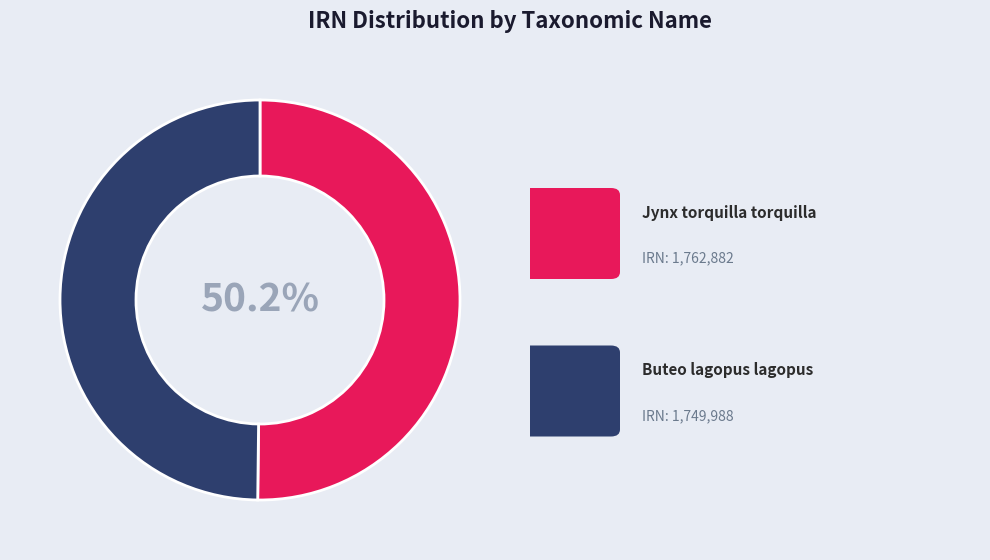

Is there any slice that represents more than half of the pie?

Yes